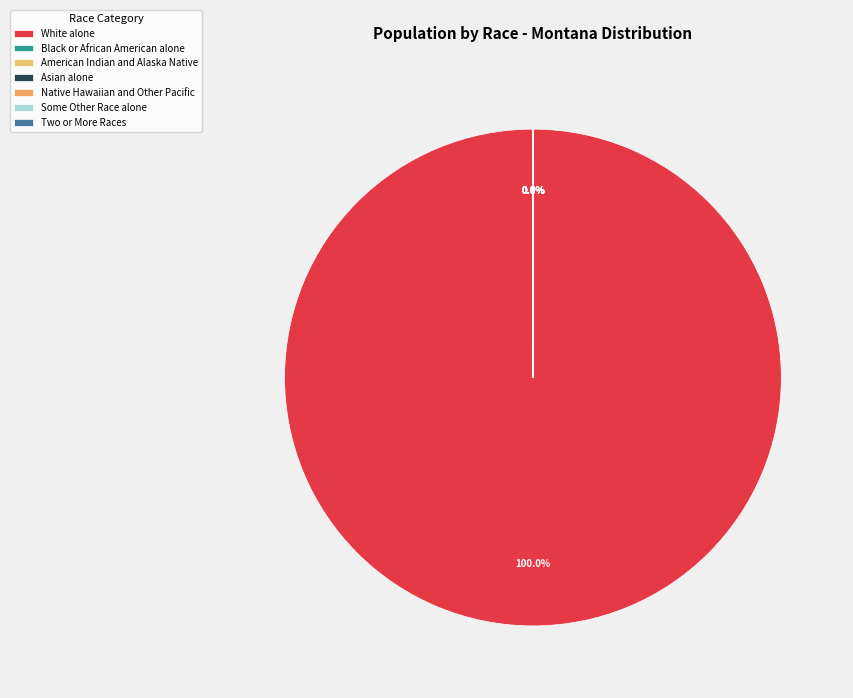

Is Two or More Races the majority of the pie?

No